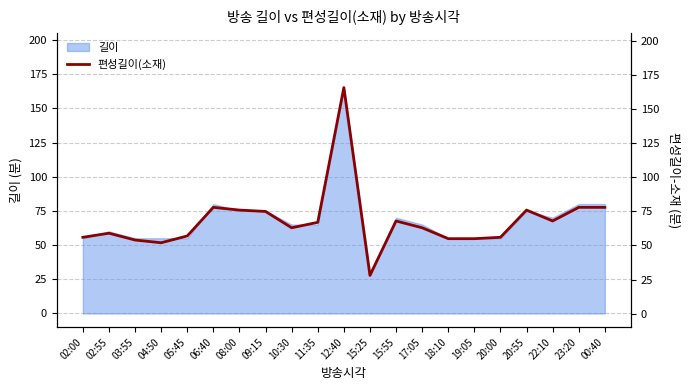

What is the difference between the values at 18:10 and 20:55?

21